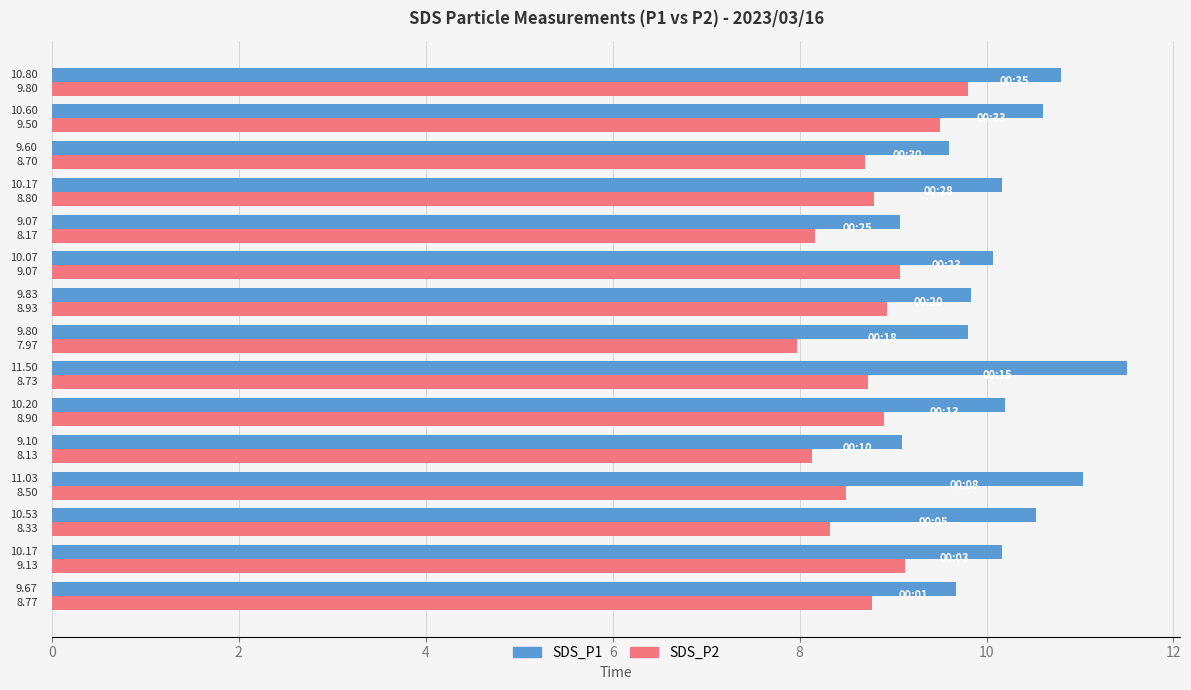

Which series has the largest range (max minus min)?

SDS_P1